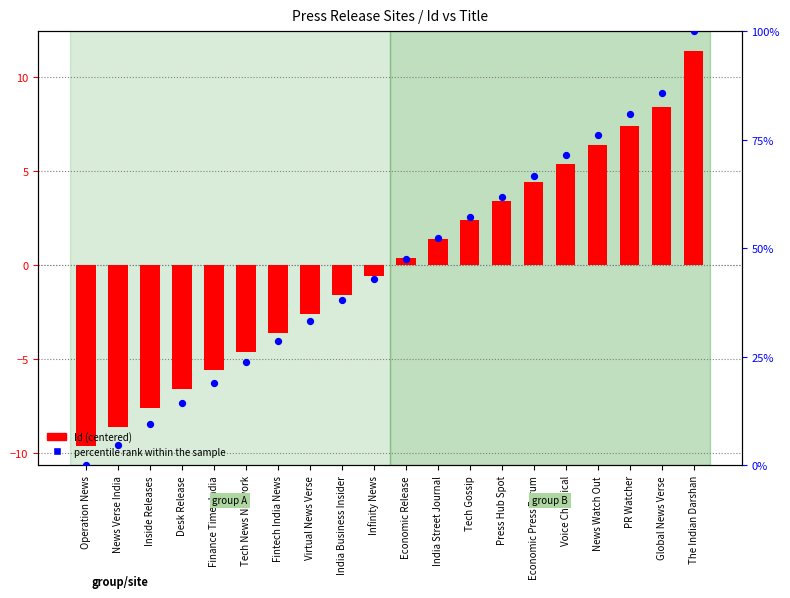

Which series reaches the minimum Y coordinate?

Id (centered)